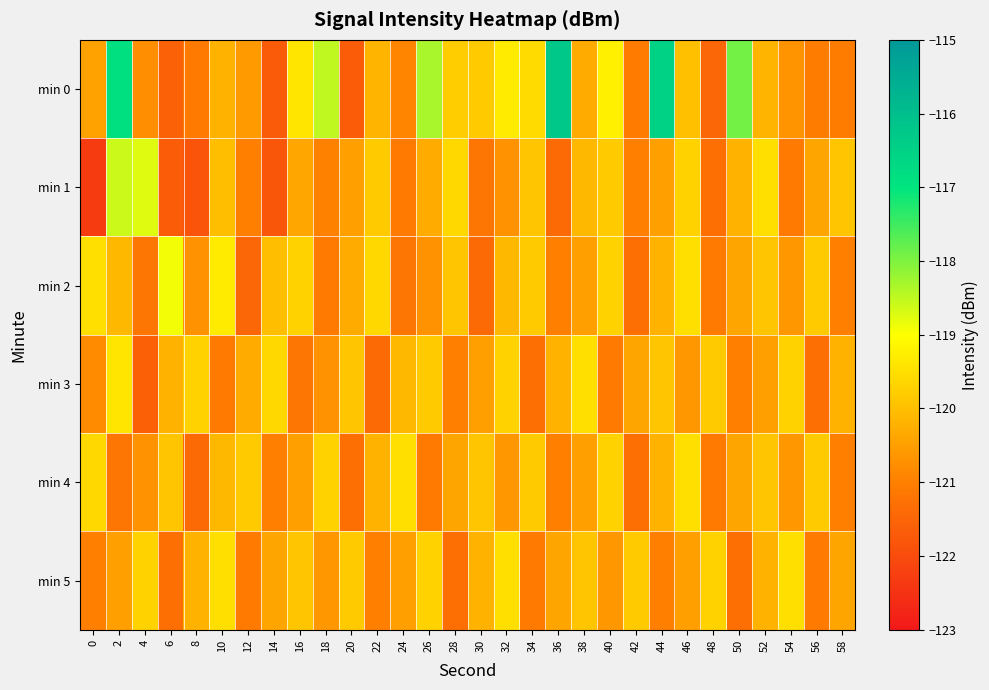

Reading left to right, what are all the values shown in this chart?

min 0: 0=-120.4	2=-116.9	4=-120.7	6=-121.6	8=-121.1	10=-120.2	12=-120.6	14=-121.7	16=-119.4	18=-118.5	20=-121.7	22=-120.2	24=-120.9	26=-118.3	28=-119.8	30=-119.8	32=-119.3	34=-119.6	36=-116.2	38=-120.3	40=-119.2	42=-121.1	44=-116.5	46=-120.0	48=-121.5	50=-117.9	52=-120.2	54=-120.7	56=-121.0	58=-121.1
min 1: 0=-122.3	2=-118.6	4=-118.7	6=-121.7	8=-121.8	10=-120.0	12=-121.0	14=-121.8	16=-120.4	18=-121.0	20=-120.5	22=-119.8	24=-121.1	26=-120.3	28=-119.6	30=-121.2	32=-120.7	34=-119.9	36=-121.4	38=-120.1	40=-119.8	42=-121.0	44=-120.5	46=-119.7	48=-121.3	50=-120.2	52=-119.5	54=-121.1	56=-120.4	58=-119.9
min 2: 0=-119.5	2=-120.1	4=-121.2	6=-118.9	8=-120.7	10=-119.3	12=-121.5	14=-120.0	16=-119.7	18=-121.1	20=-120.3	22=-119.6	24=-121.2	26=-120.7	28=-119.9	30=-121.4	32=-120.1	34=-119.8	36=-121.0	38=-120.5	40=-119.7	42=-121.3	44=-120.2	46=-119.5	48=-121.1	50=-120.4	52=-119.9	54=-120.6	56=-119.8	58=-121.0
min 3: 0=-120.8	2=-119.4	4=-121.6	6=-120.2	8=-119.7	10=-121.1	12=-120.3	14=-119.6	16=-121.2	18=-120.7	20=-119.9	22=-121.4	24=-120.1	26=-119.8	28=-121.0	30=-120.5	32=-119.7	34=-121.3	36=-120.2	38=-119.5	40=-121.1	42=-120.4	44=-119.9	46=-120.6	48=-119.8	50=-121.0	52=-120.5	54=-119.7	56=-121.3	58=-120.2
min 4: 0=-119.6	2=-121.2	4=-120.7	6=-119.9	8=-121.4	10=-120.1	12=-119.8	14=-121.0	16=-120.5	18=-119.7	20=-121.3	22=-120.2	24=-119.5	26=-121.1	28=-120.4	30=-119.9	32=-120.6	34=-119.8	36=-121.0	38=-120.5	40=-119.7	42=-121.3	44=-120.2	46=-119.5	48=-121.1	50=-120.4	52=-119.9	54=-120.6	56=-119.8	58=-121.0
min 5: 0=-121.0	2=-120.5	4=-119.7	6=-121.3	8=-120.2	10=-119.5	12=-121.1	14=-120.4	16=-119.9	18=-120.6	20=-119.8	22=-121.0	24=-120.5	26=-119.7	28=-121.3	30=-120.2	32=-119.5	34=-121.1	36=-120.4	38=-119.9	40=-120.6	42=-119.8	44=-121.0	46=-120.5	48=-119.7	50=-121.3	52=-120.2	54=-119.5	56=-121.1	58=-120.4